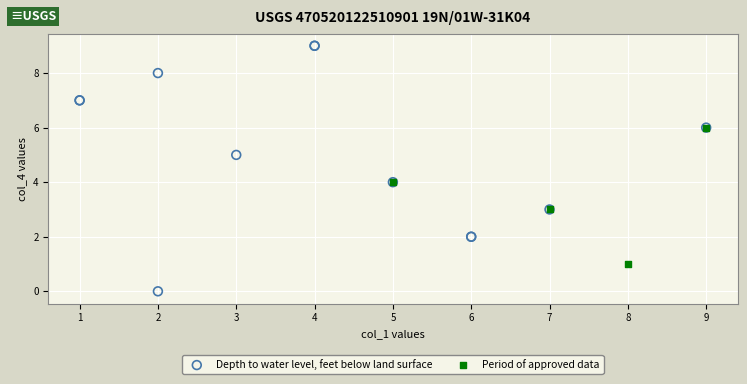

Which series has the widest spread of Y values?

Depth to water level, feet below land surface